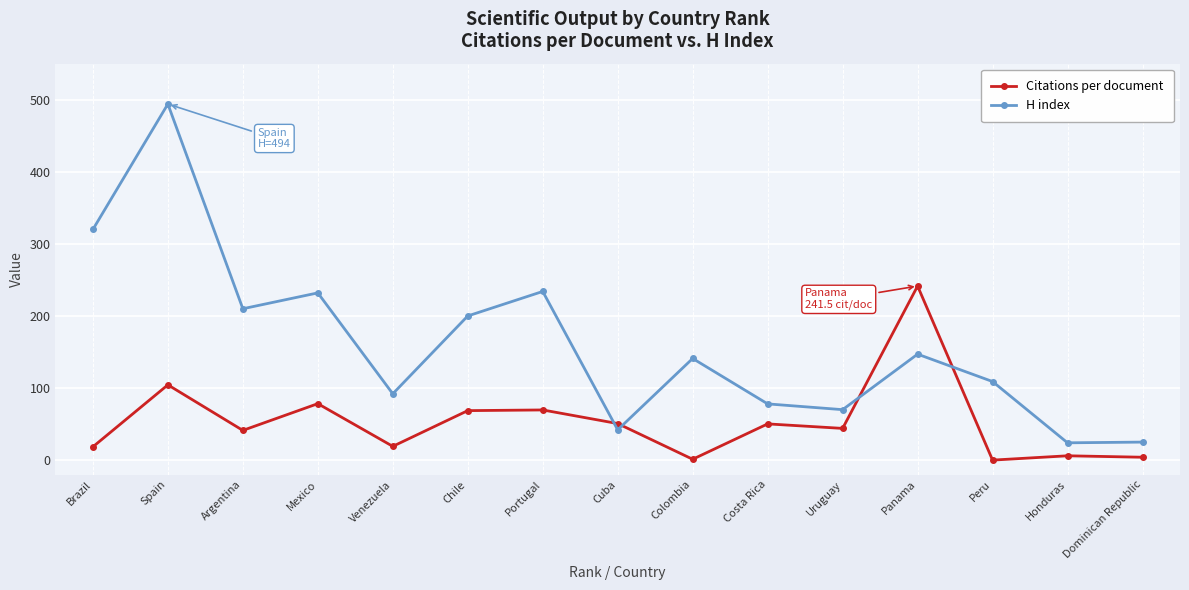

Which series has the largest range (max minus min)?

H index